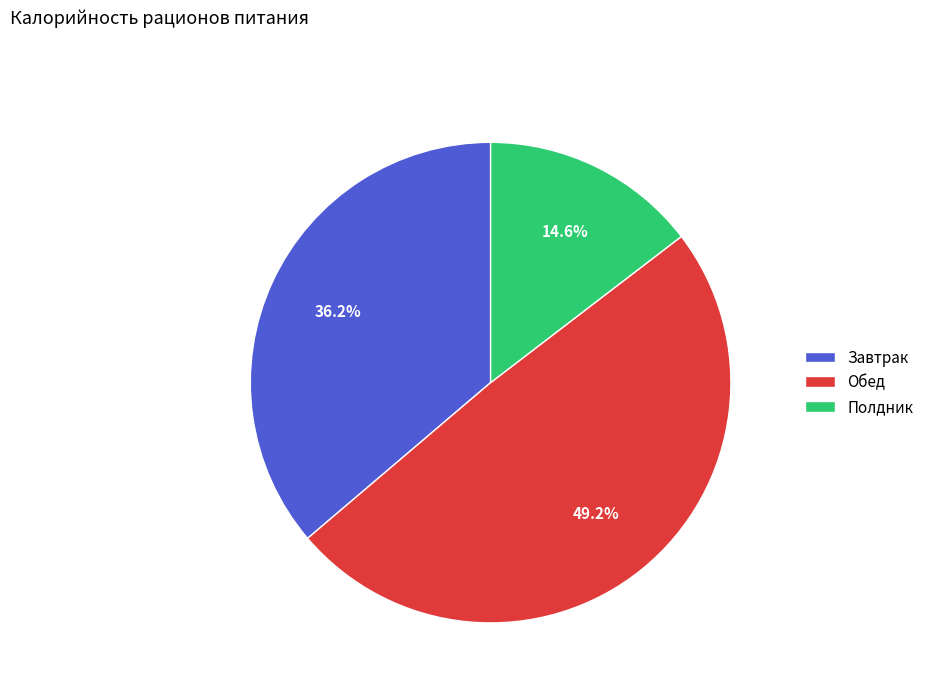

Combined, what portion of the pie is Полдник and Обед?

63.8%